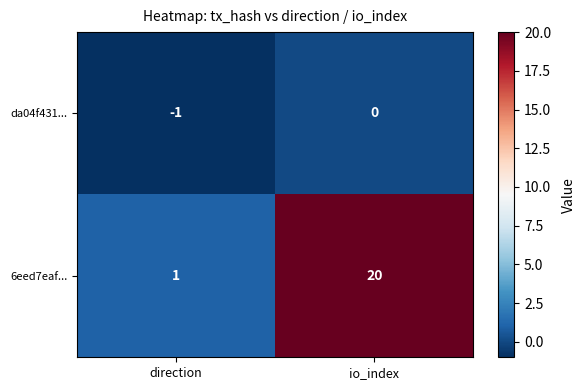

What is the difference between the maximum and minimum values in the 6eed7eaf... series?

19